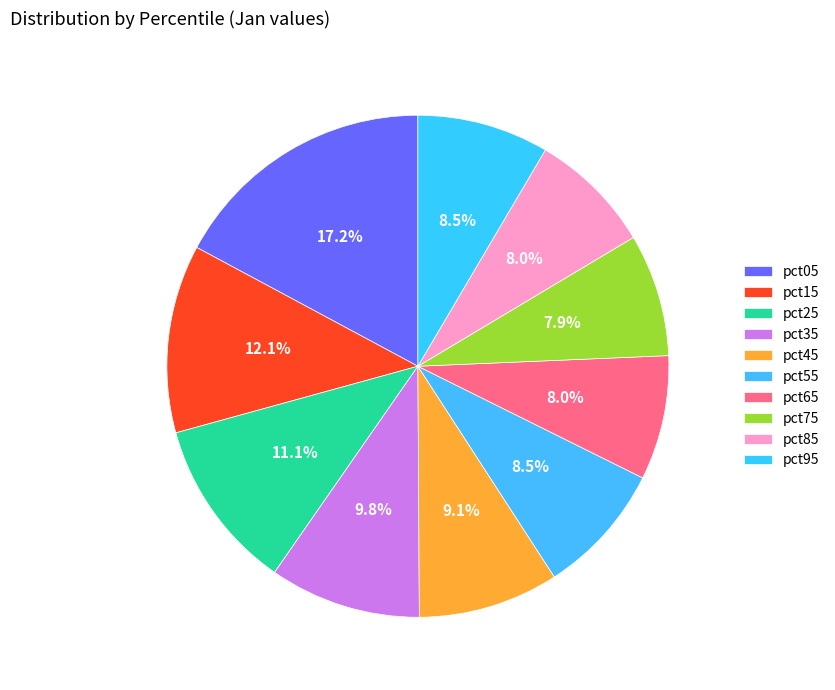

How many segments does this pie chart have?

10